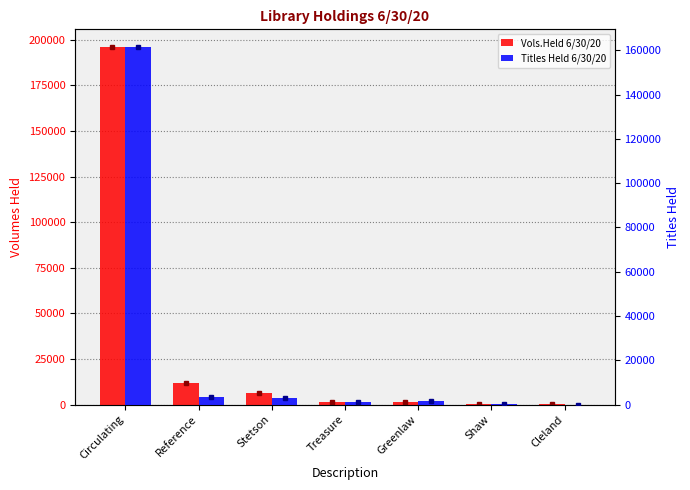

What is the total value across all series at Reference?

15135